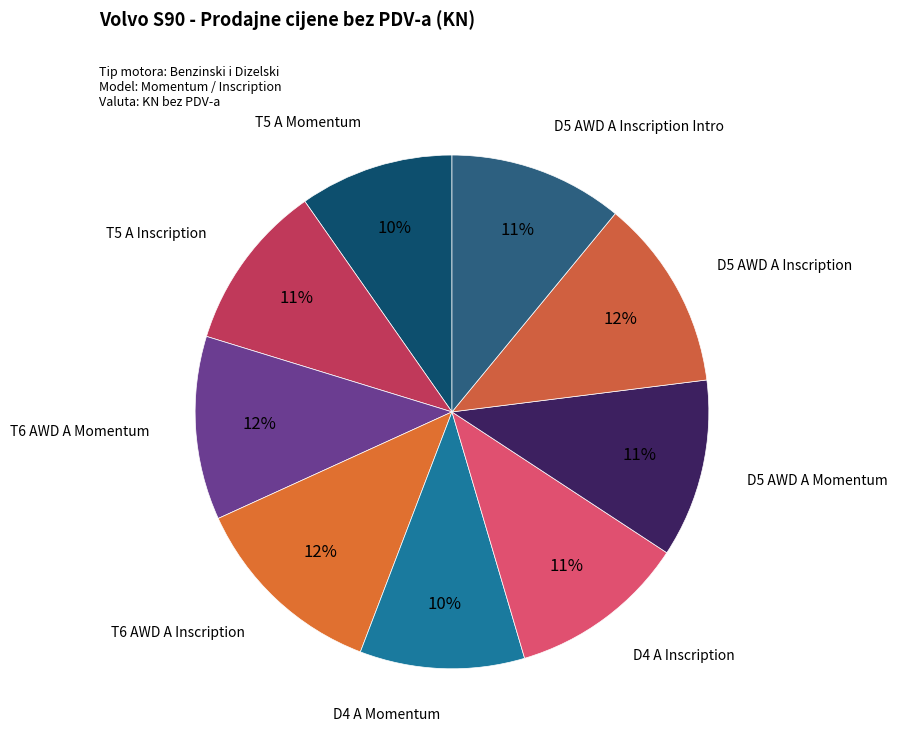

Does T5 A Inscription represent more than half of the total?

No